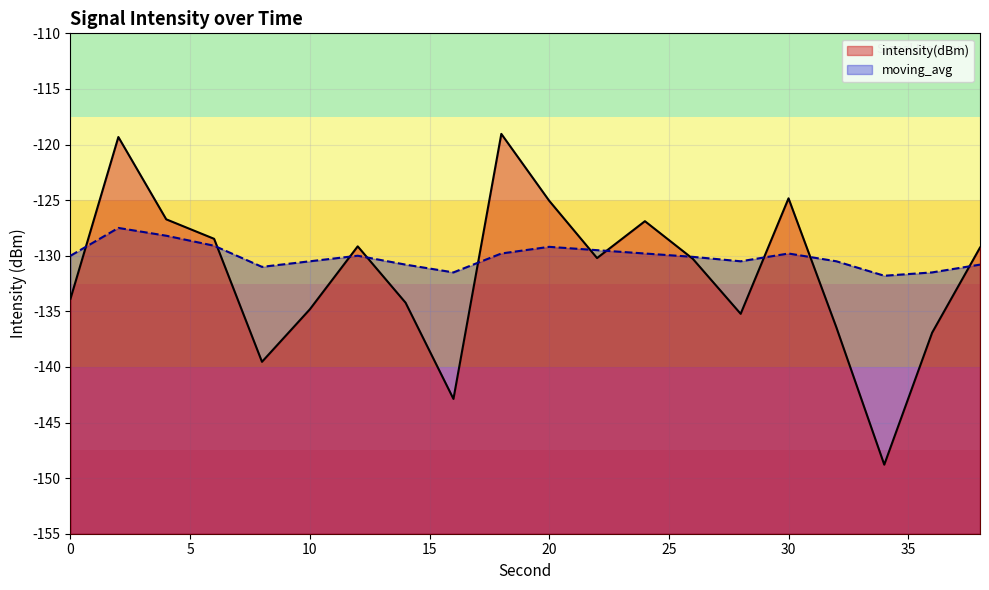

Which has a higher value, 12 or 32?

12